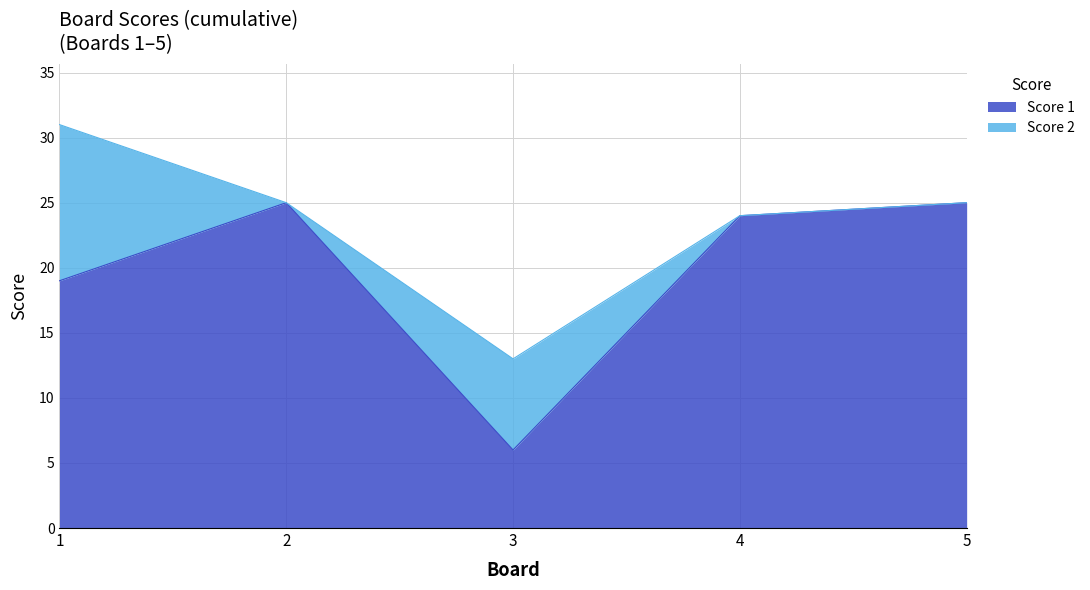

What is the lowest value of the Score 1 series?

6